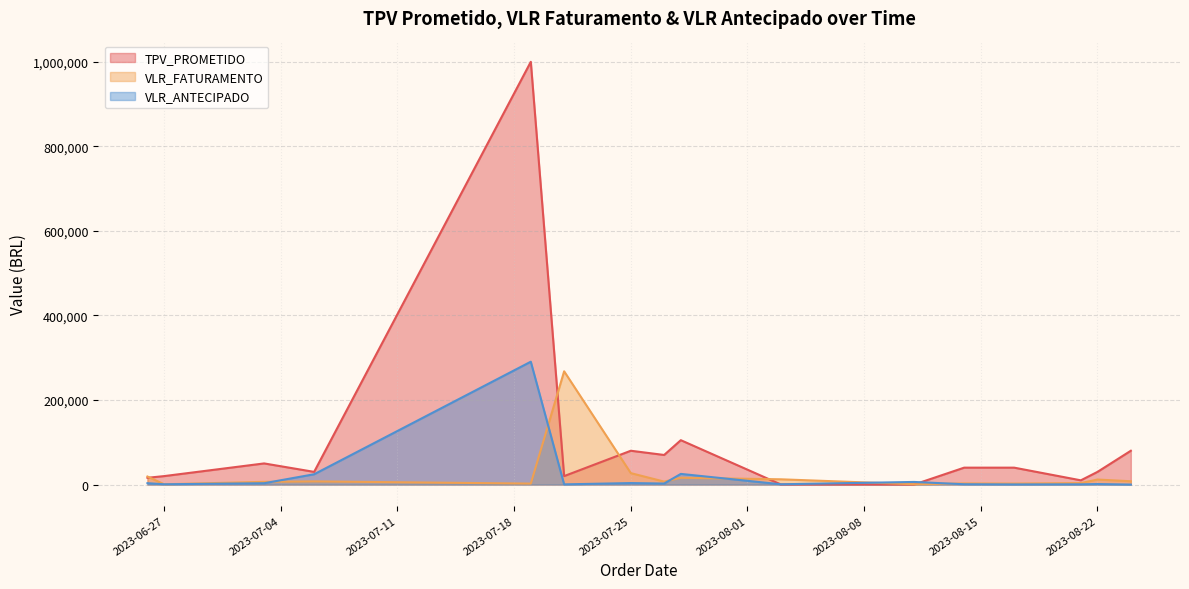

What is the highest value of the VLR_ANTECIPADO series?

290661.6